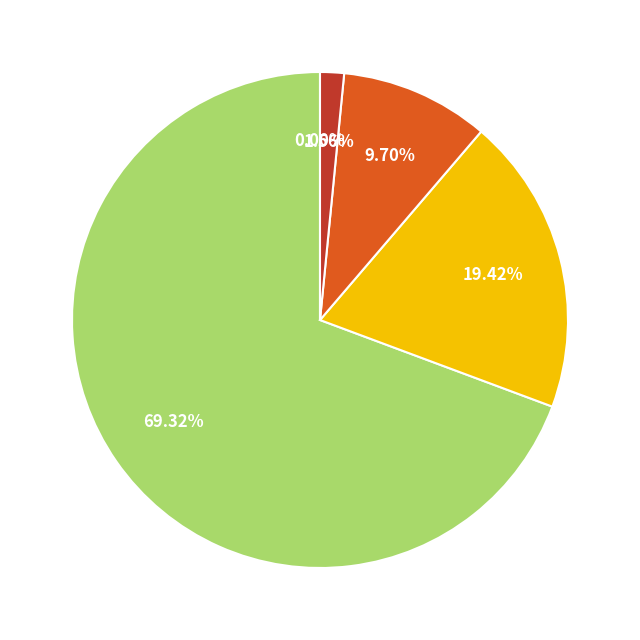

Does any single category account for the majority?

Yes